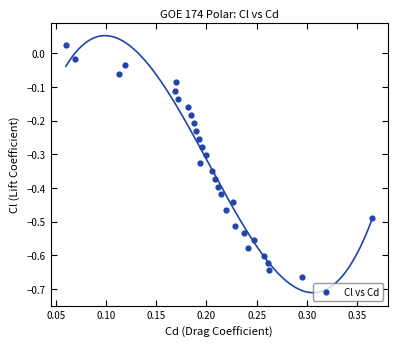

What is the range of X values (max minus min)?

0.3